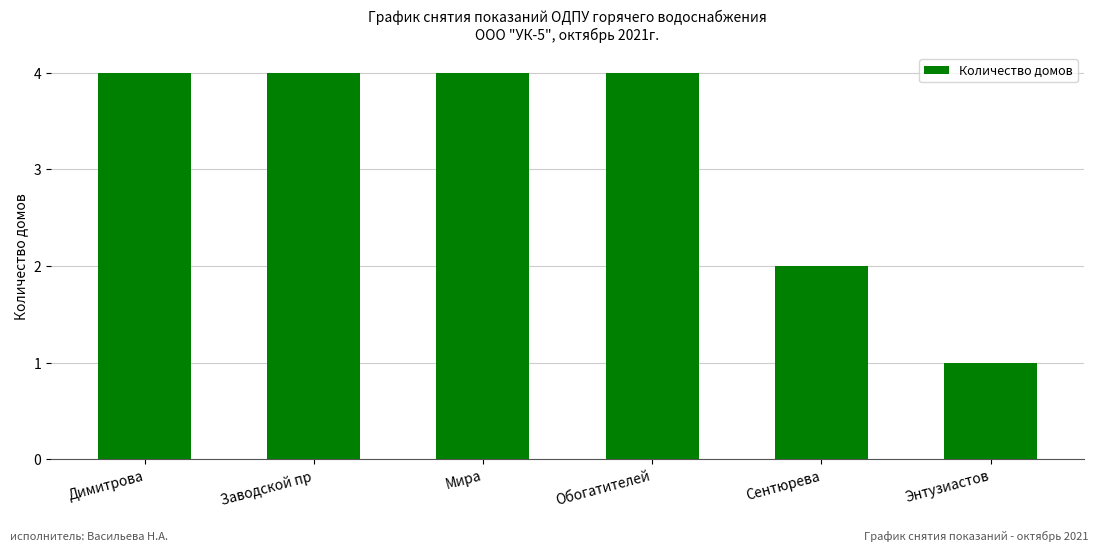

How many bars are there in total?

6